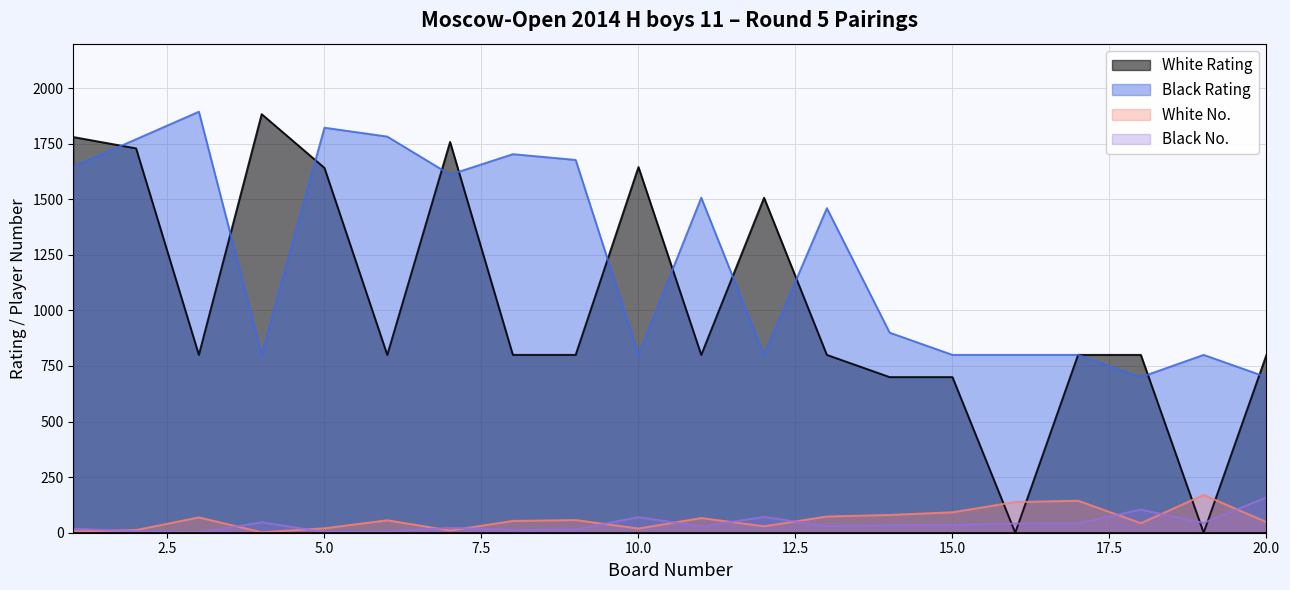

What is the value of the Black Rating point at the 9th from the left?

1677